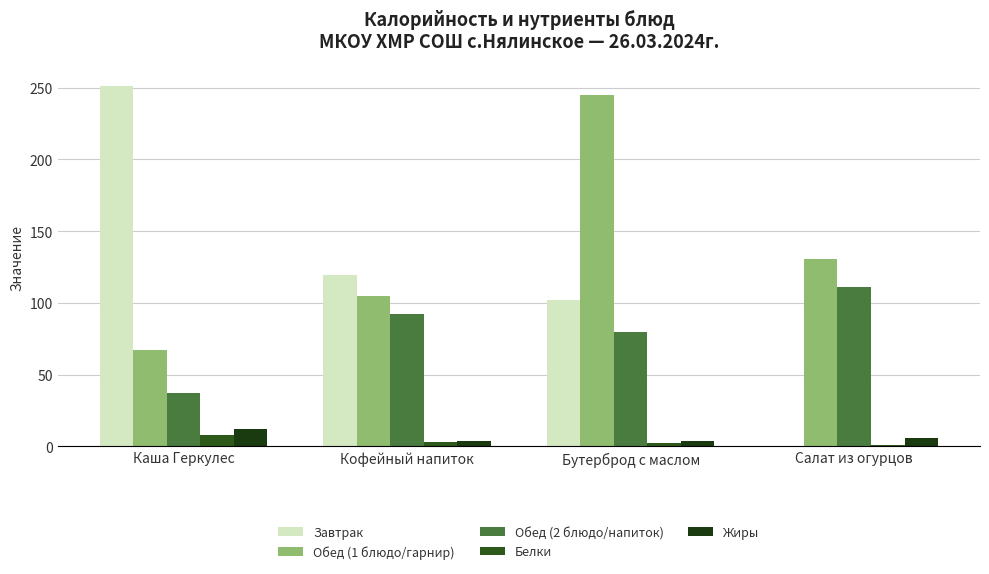

Where does the Жиры series first go above 6?

Каша Геркулес